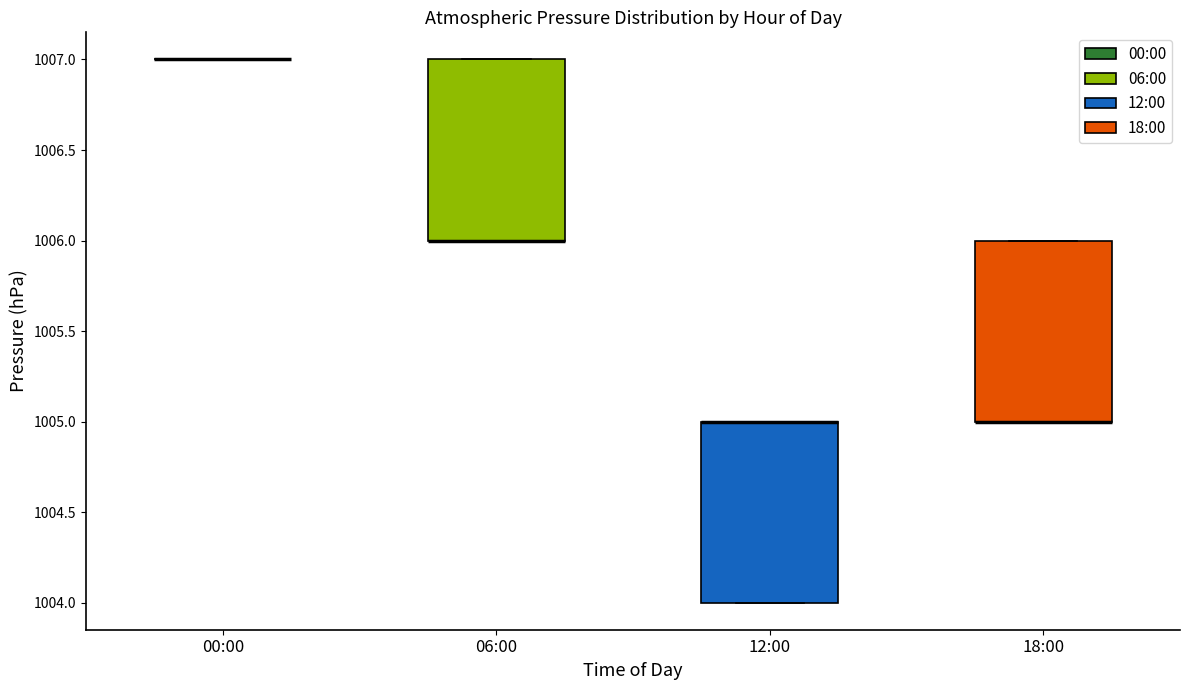

Where is the upper edge of the box for 06:00 on the y-axis? The values are not printed on the chart, so give them approximately, as read against the axis.

1007